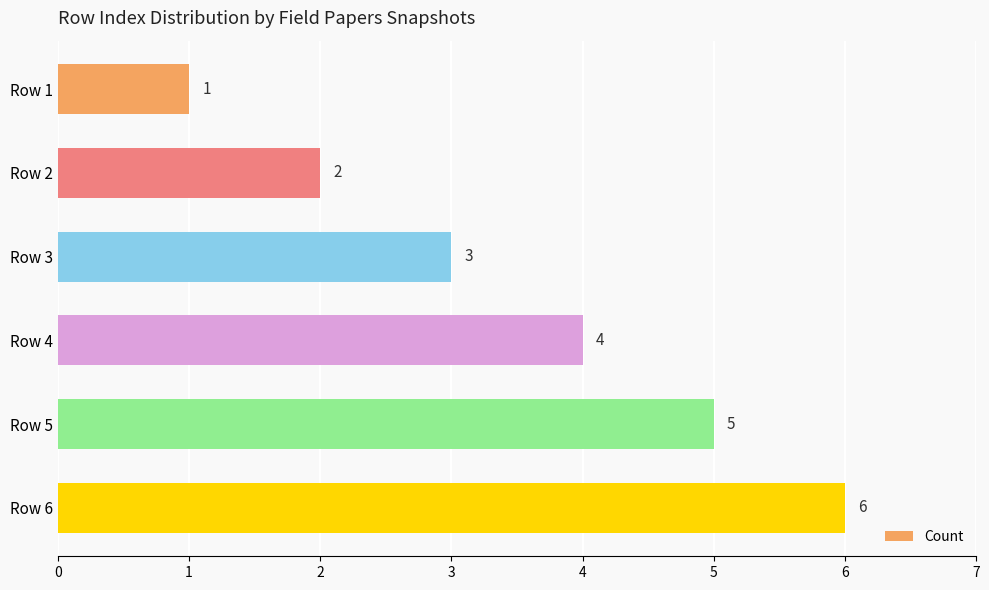

What is the greatest value displayed?

6